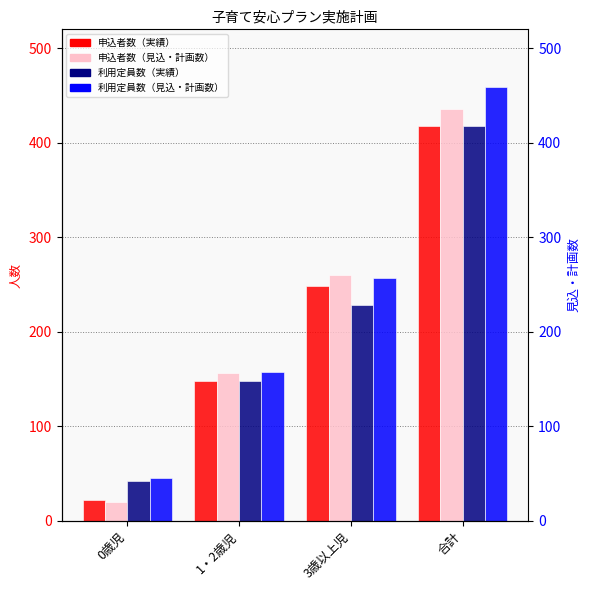

Reading left to right, extract all data points from this chart.

申込者数（実績）: 22	148	248	418
申込者数（見込・計画数）: 20	156	260	436
利用定員数（実績）: 42	148	228	418
利用定員数（見込・計画数）: 45	157	257	459